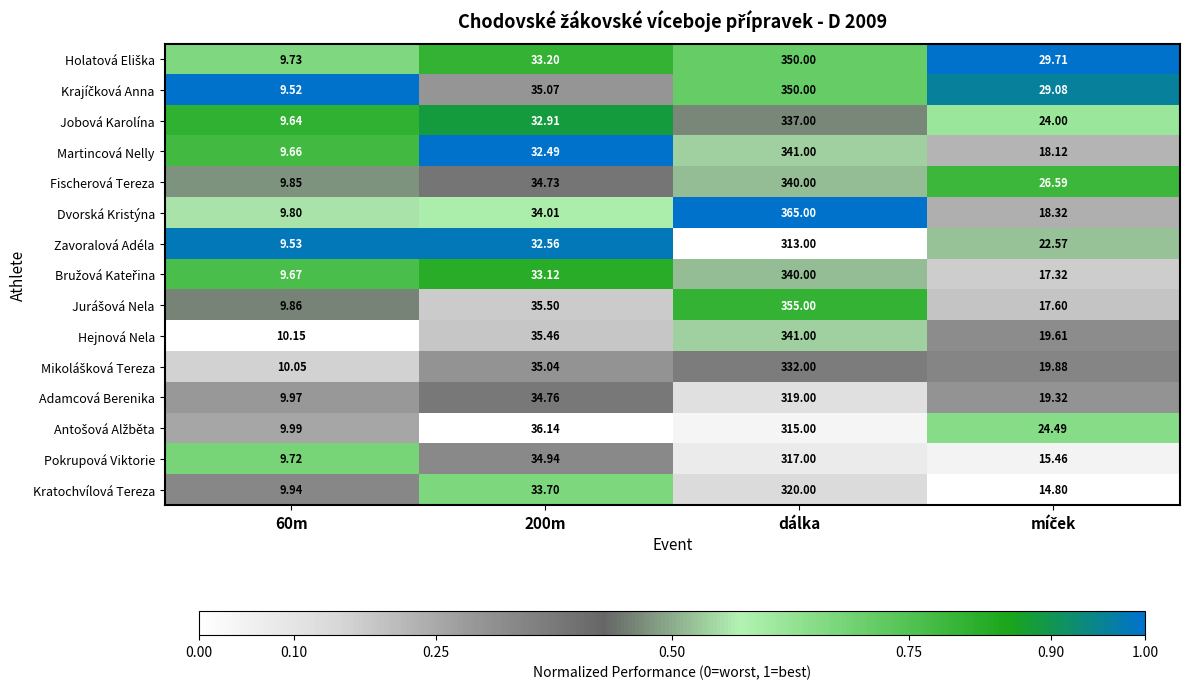

At which category is the sum across all series the highest?

dálka